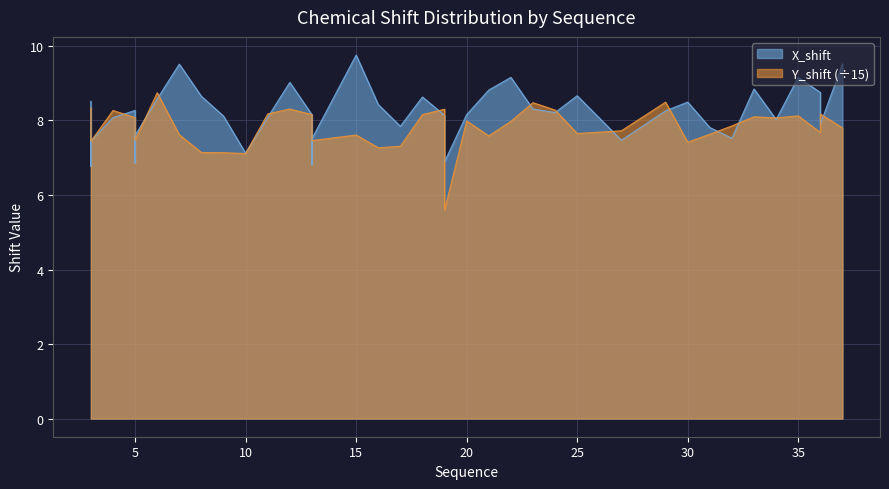

What is the average value of the Y_shift series?

7.8